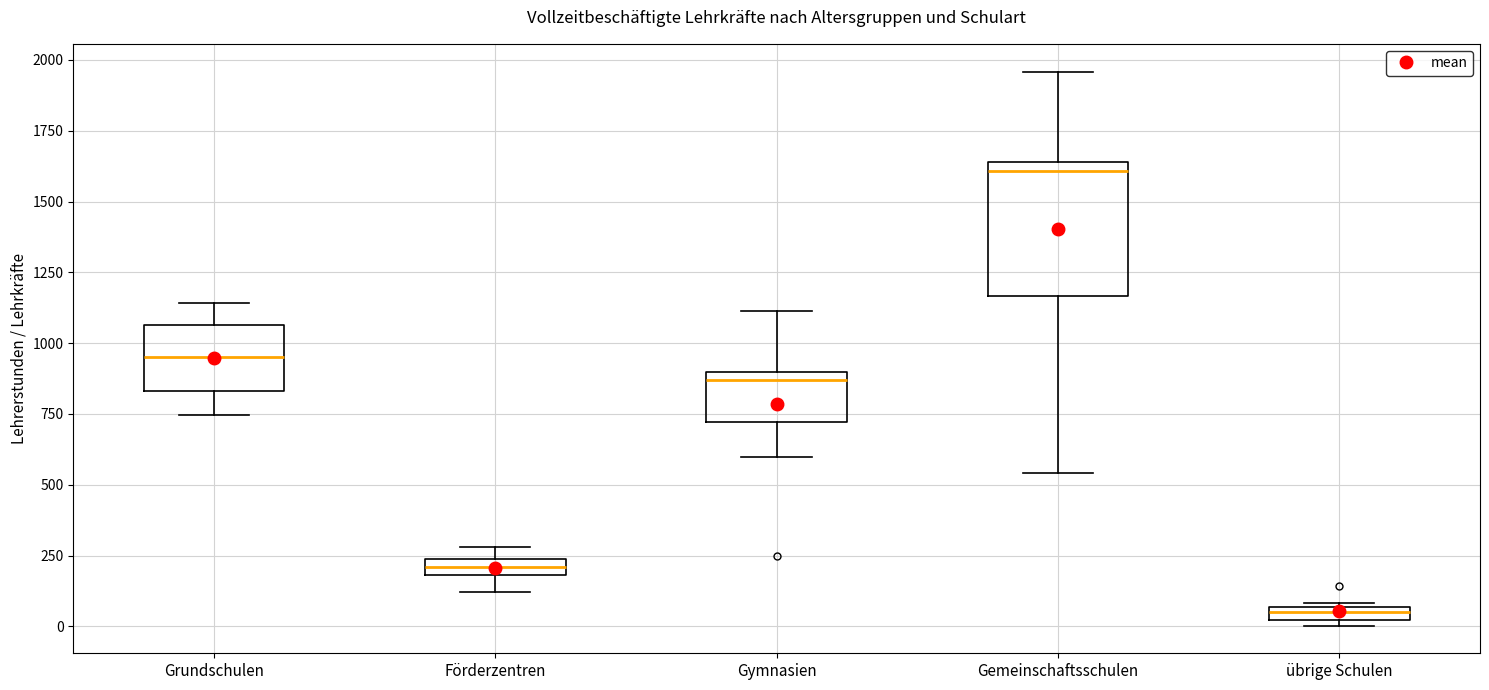

Where does the lower whisker of the box for Gymnasien end on the y-axis? The values are not printed on the chart, so give them approximately, as read against the axis.

600